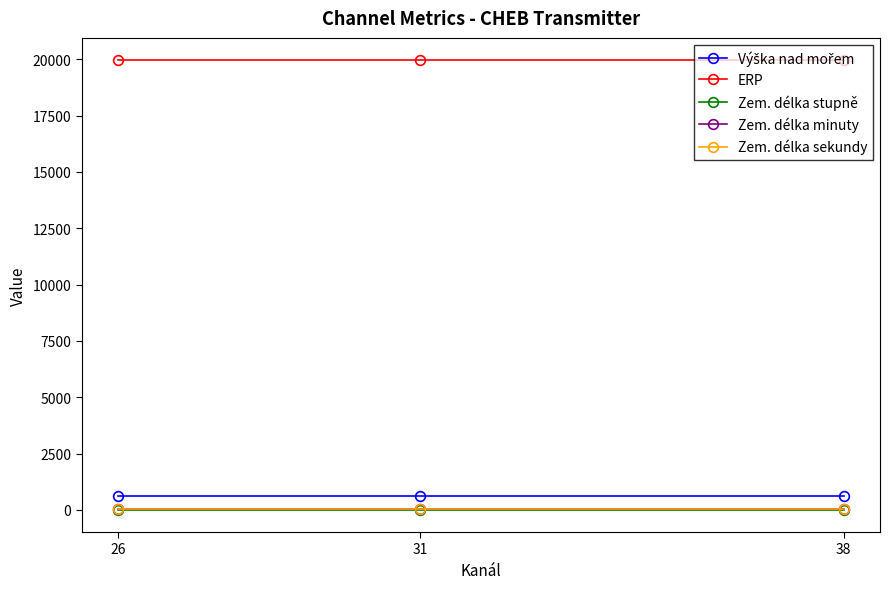

What is the maximum value shown in the chart?

19952